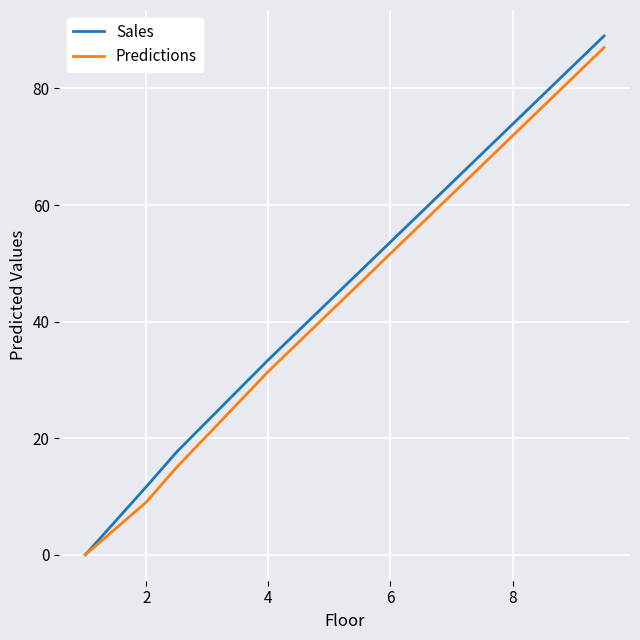

What is the greatest value displayed?

89.0